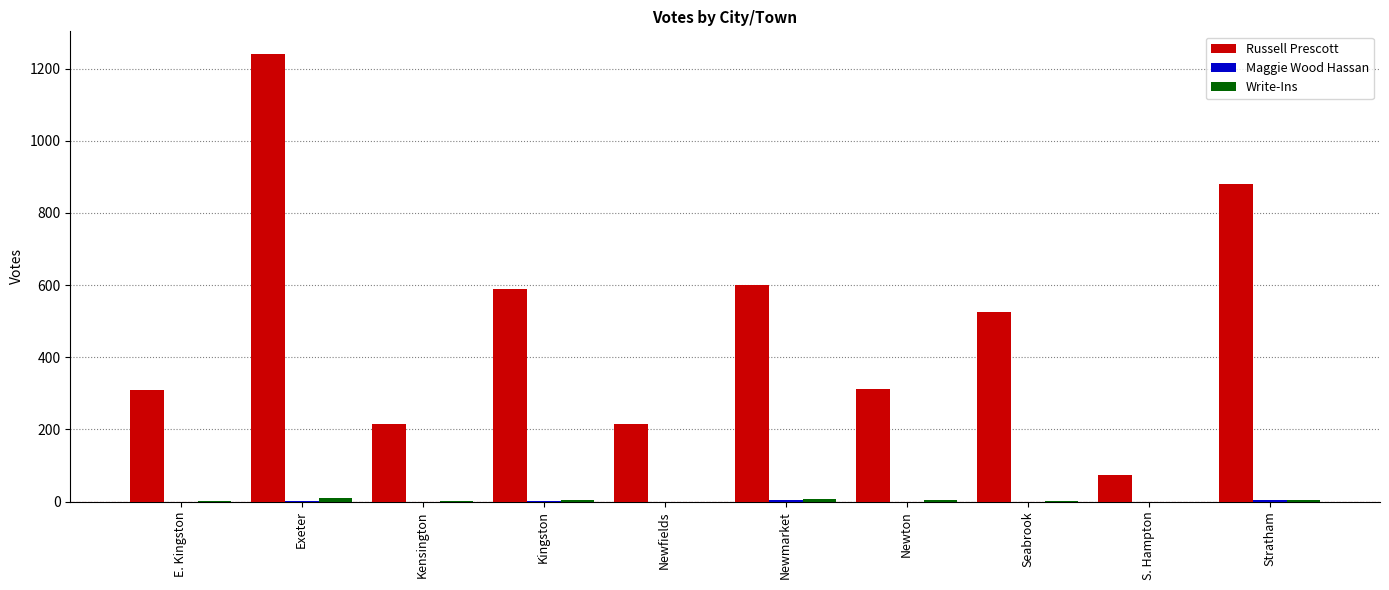

Which series has the largest range (max minus min)?

Russell Prescott